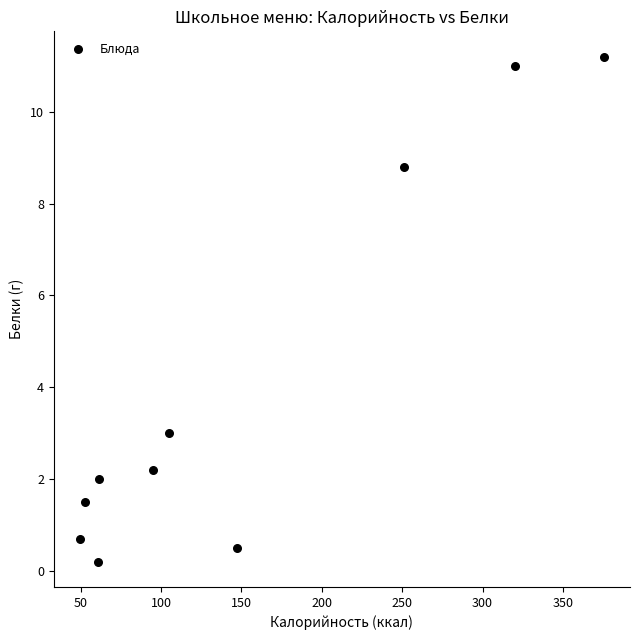

What is the average X value?

151.8